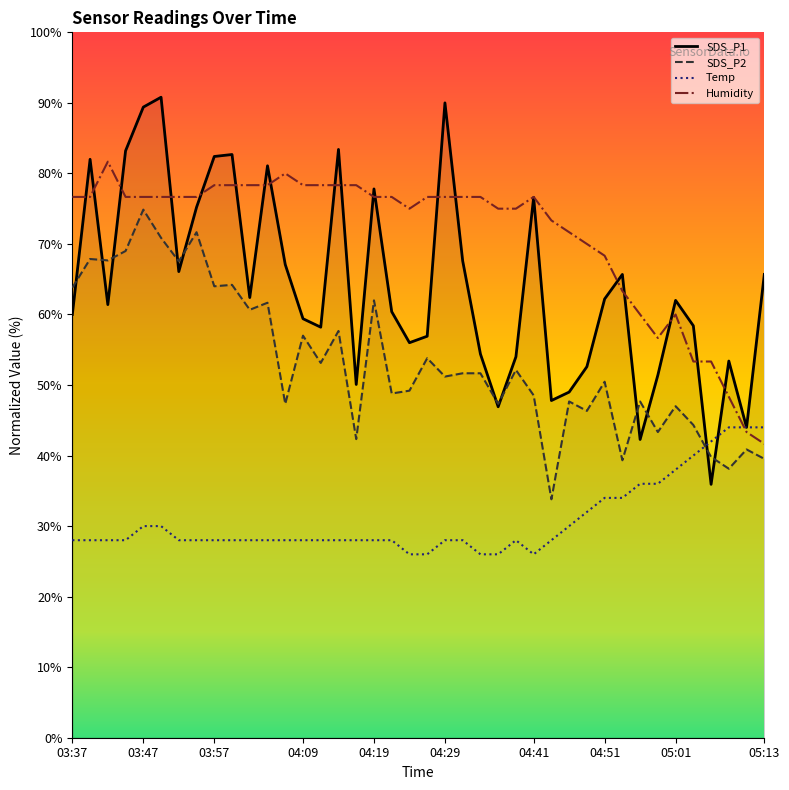

Rank the series by their average value, from lowest to highest.

Temp, SDS_P2, SDS_P1, Humidity